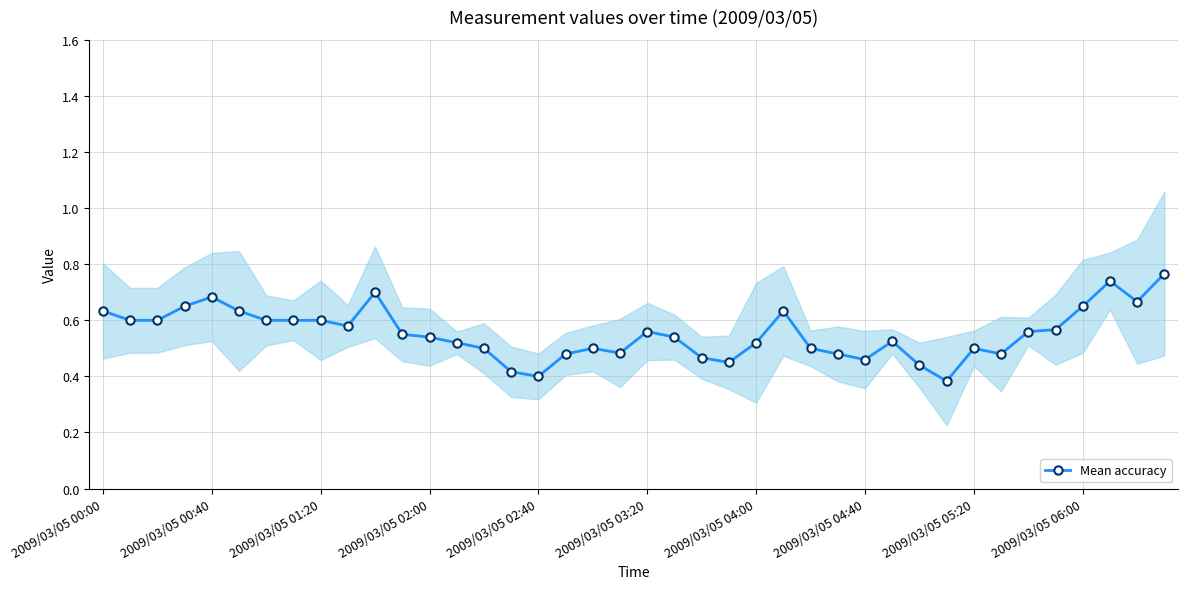

Count the Mean accuracy values in the range 0 to 1.

40